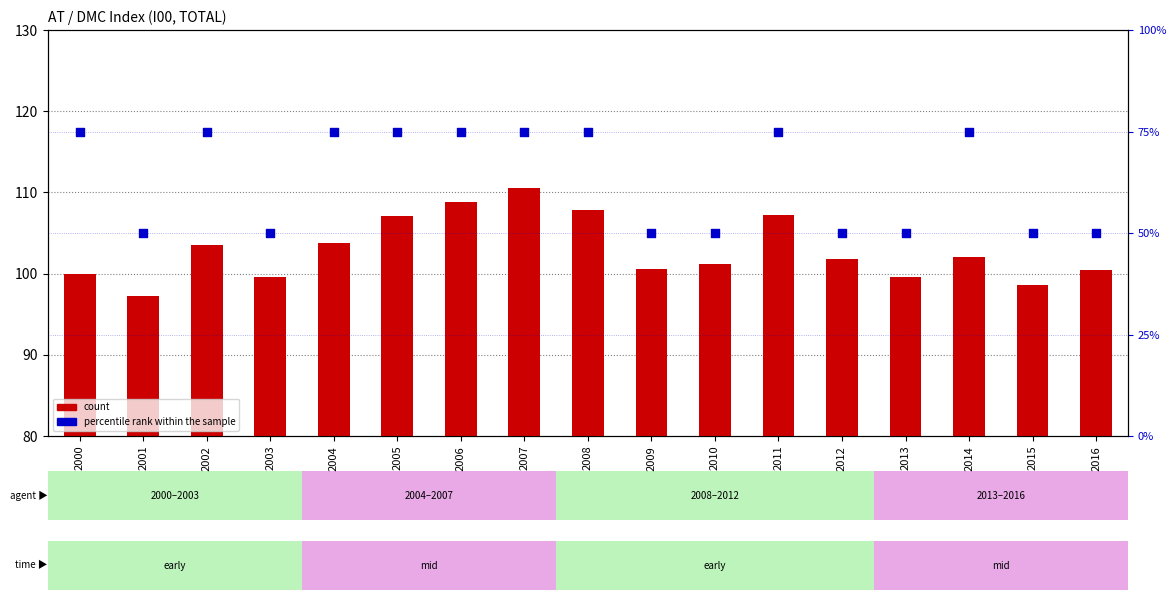

At which category is the sum across all series the highest?

2007